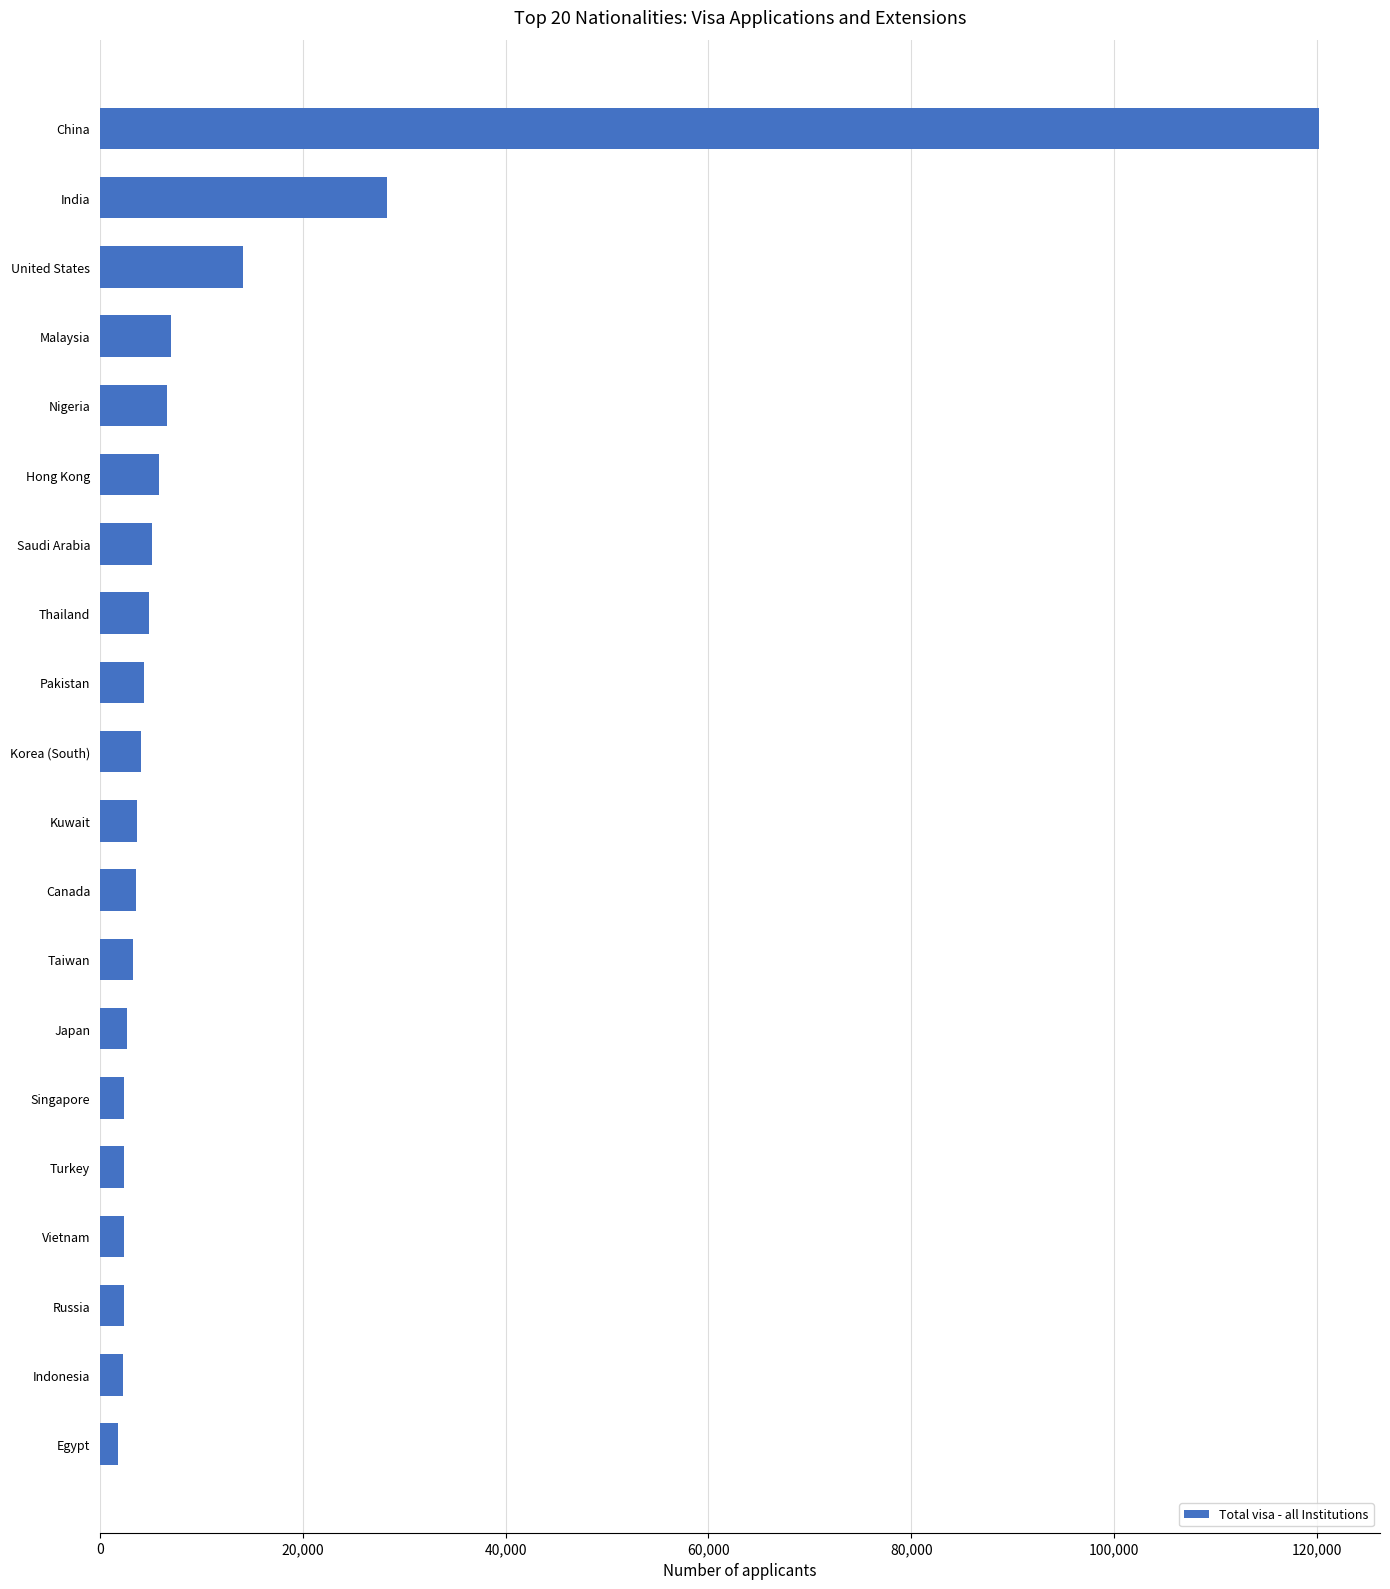

At which label is the value closest to 60992?

India